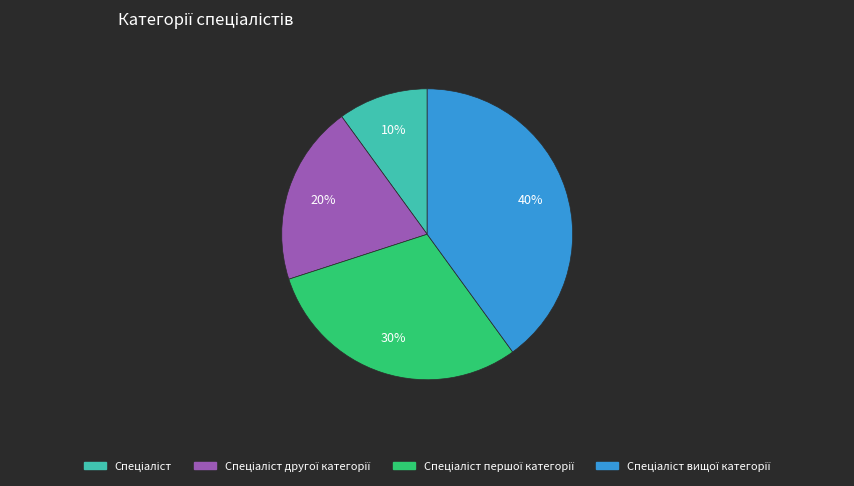

To the nearest percent, what is the average slice percentage?

25%